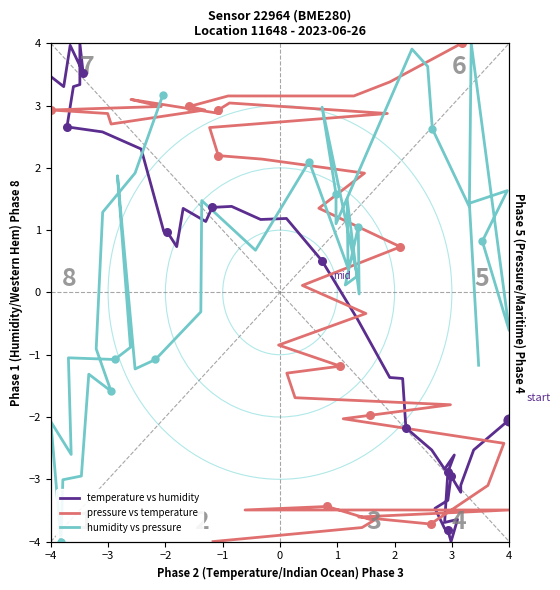

At how many categories does at least one series exceed 2?

30